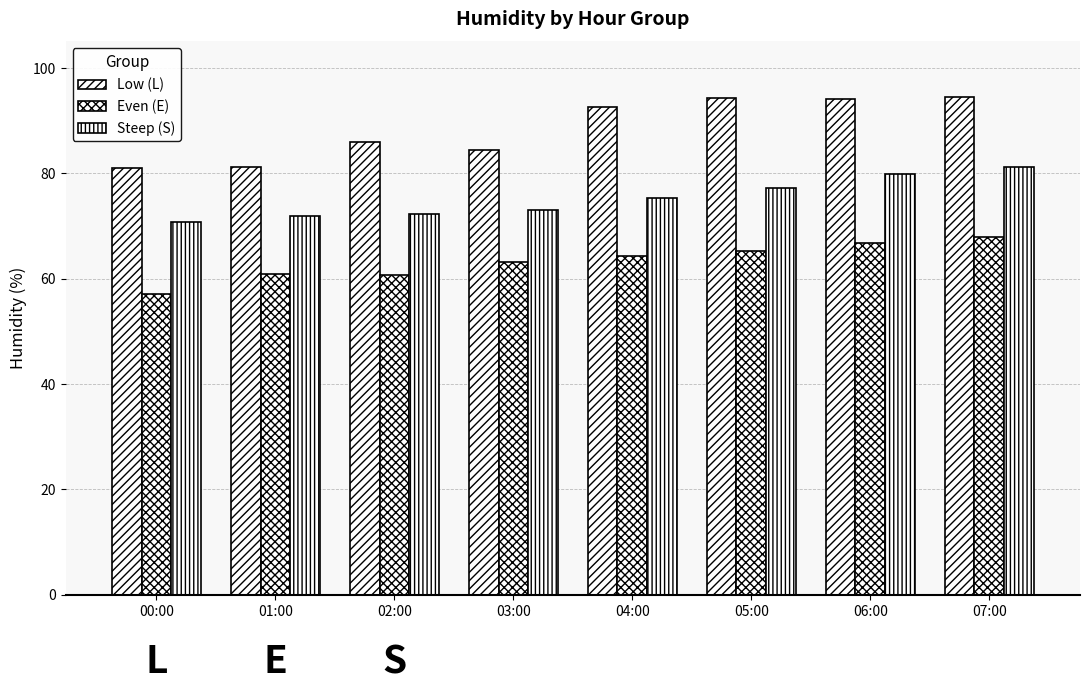

Which series has the largest total across all categories?

Low (L)